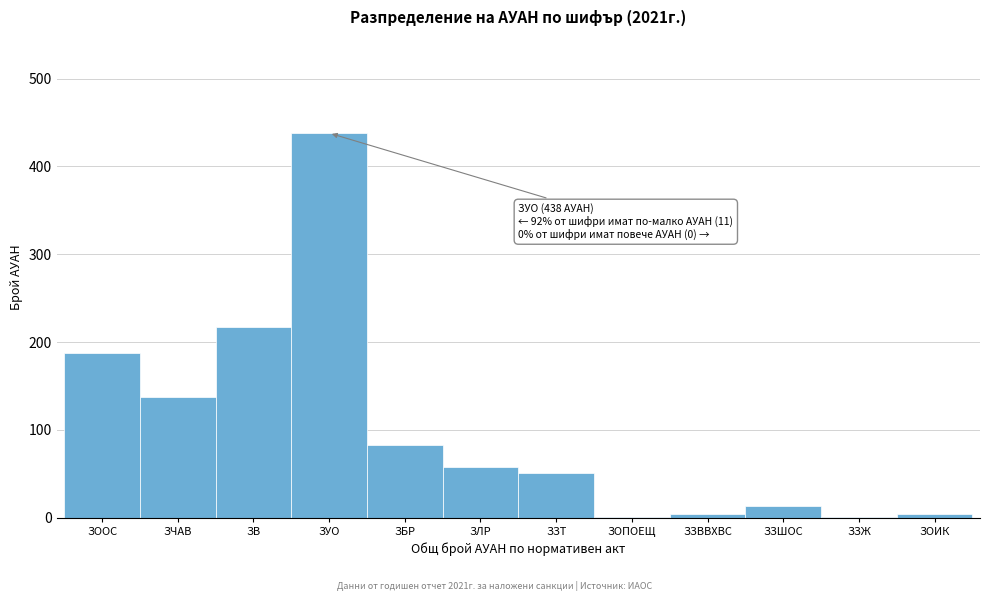

Reading right to left, extract all data points from this chart.

ЗОИК=4	ЗЗЖ=1	ЗЗШОС=13	ЗЗВВХВС=4	ЗОПОЕЩ=1	ЗЗТ=51	ЗЛР=58	ЗБР=83	ЗУО=438	ЗВ=217	ЗЧАВ=137	ЗООС=188